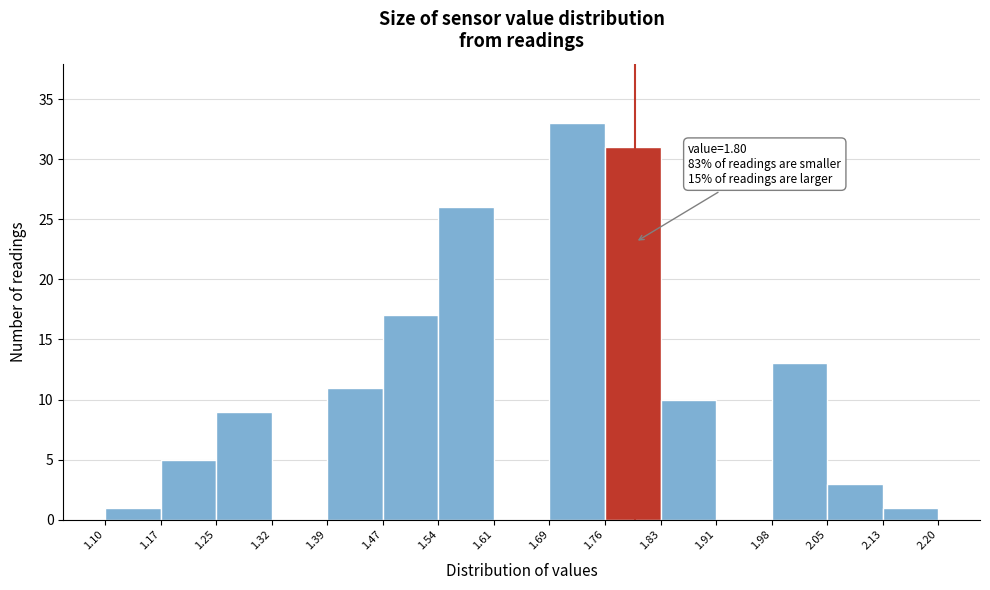

Over which range of the x-axis is the bar tallest?

1.69 to 1.76